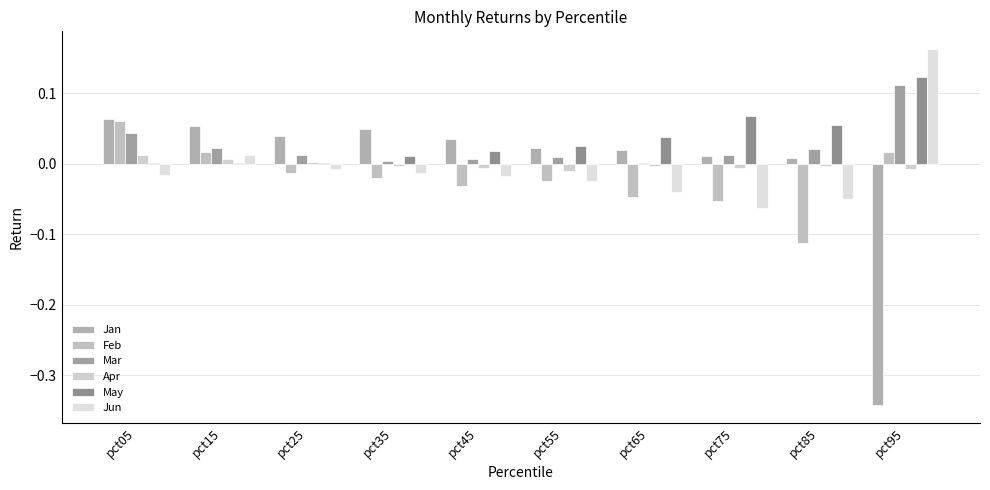

What is the difference between the highest and lowest values at pct45?

0.1